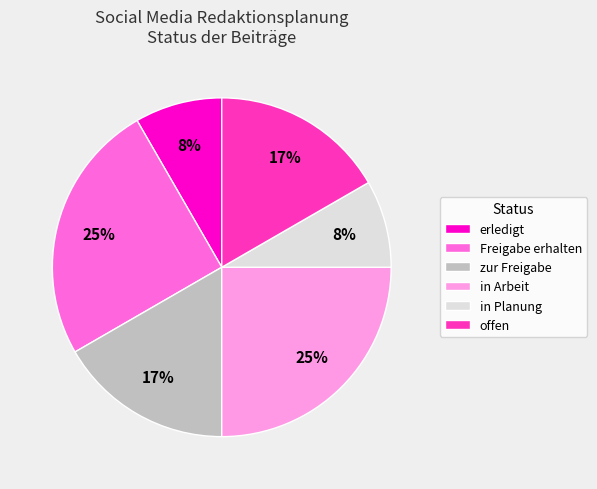

Is the sum of Freigabe erhalten and offen greater than half?

No